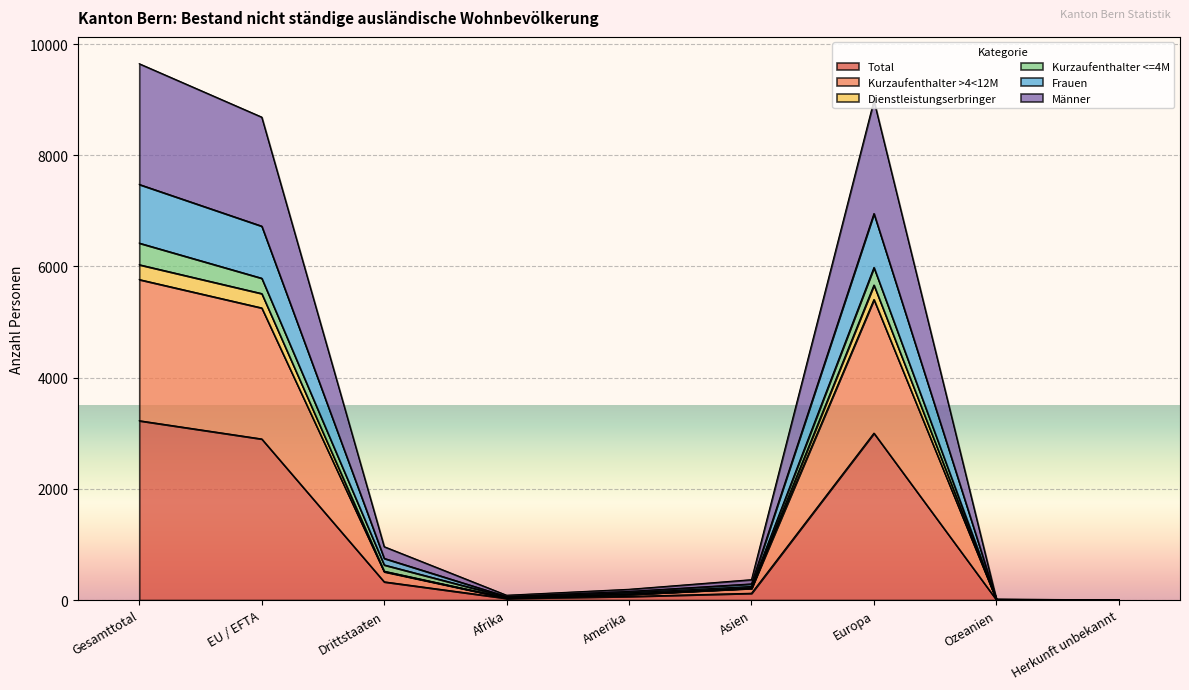

The Total series shows 3226 at Gesamttotal. True or false?

True